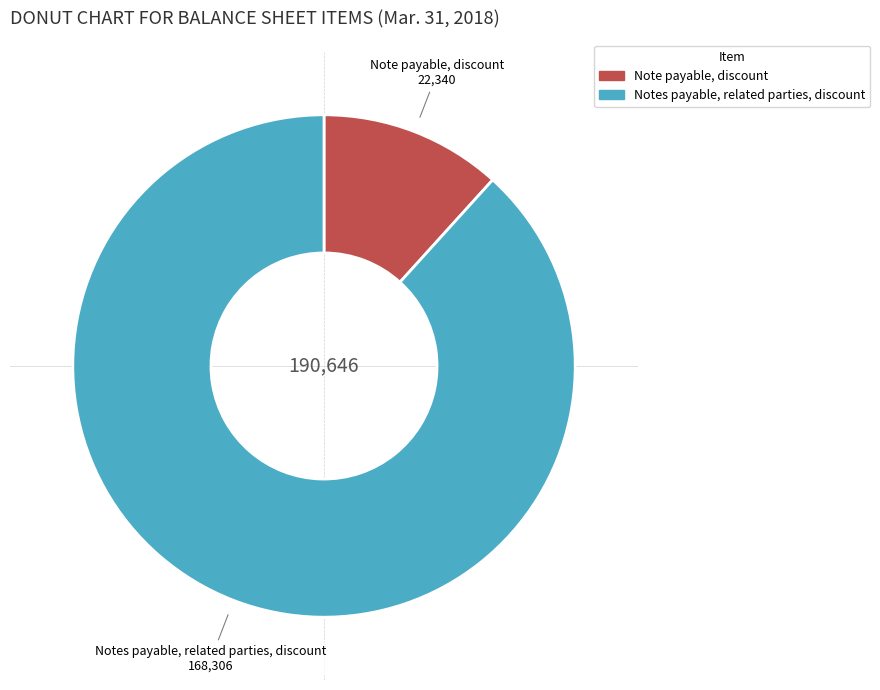

What is the largest slice in the pie chart?

Notes payable, related parties, discount